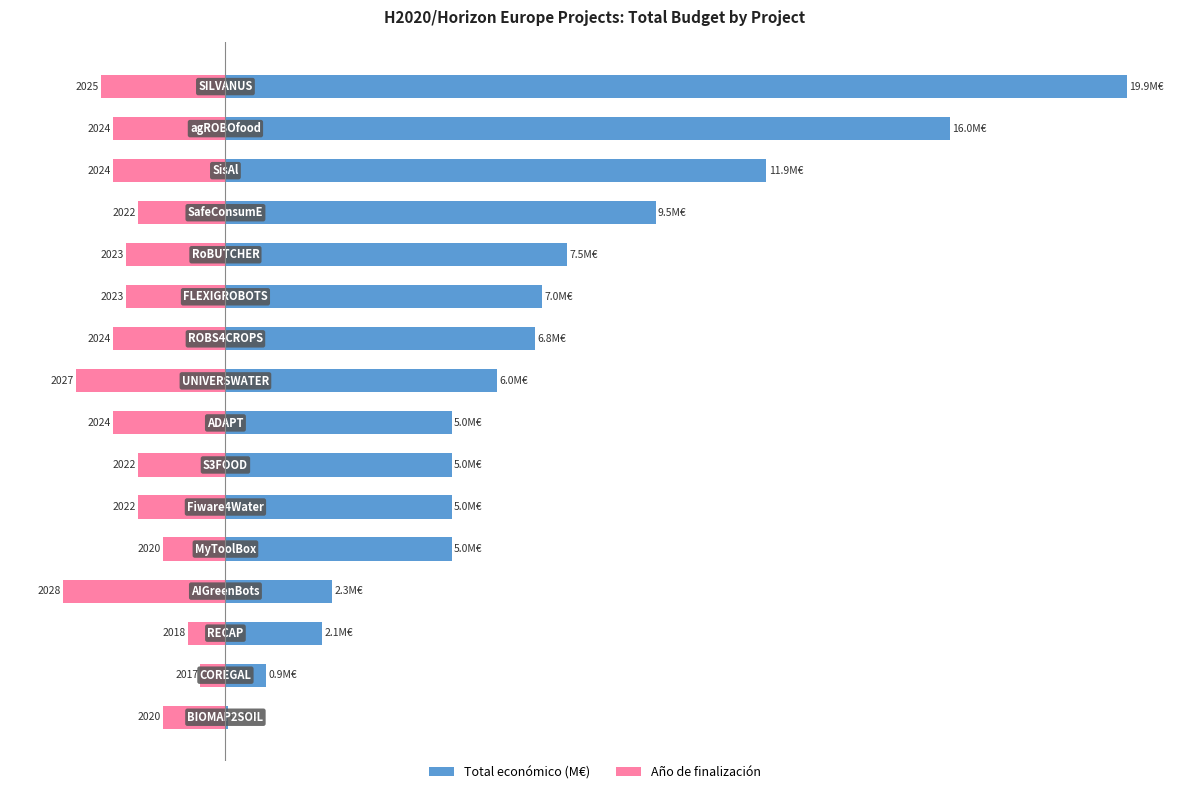

What is the difference between the maximum and minimum values in the Total económico (M€) series?

19.9